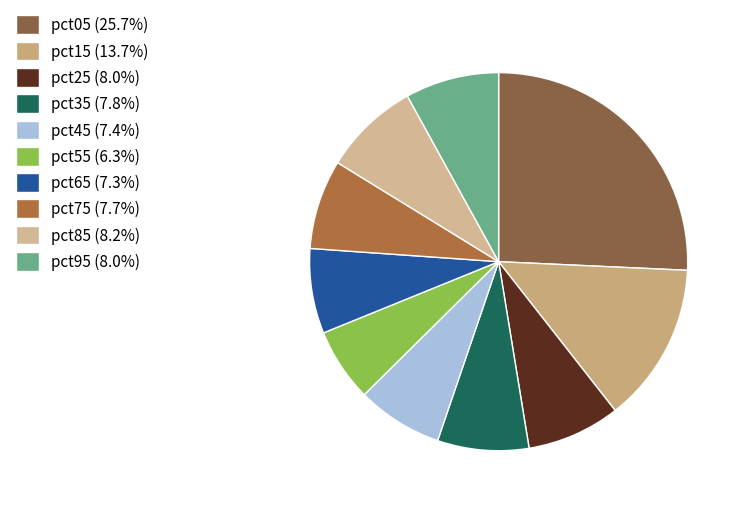

Combined, what portion of the pie is pct55 and pct15?

20.0%